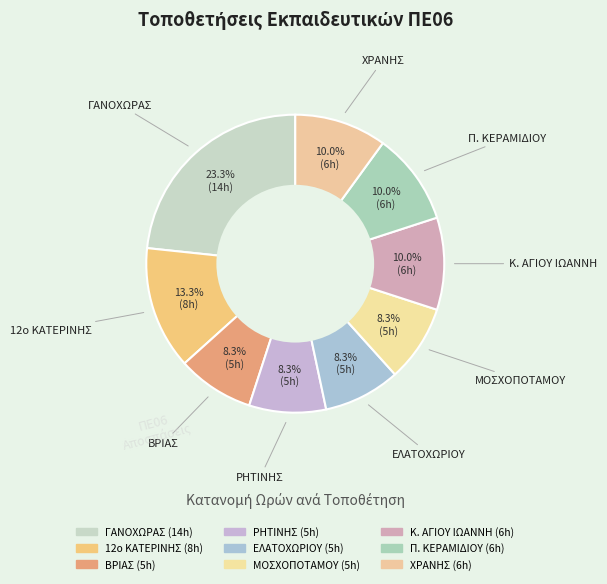

Combined, do ΡΗΤΙΝΗΣ and Κ. ΑΓΙΟΥ ΙΩΑΝΝΗ account for over 50%?

No